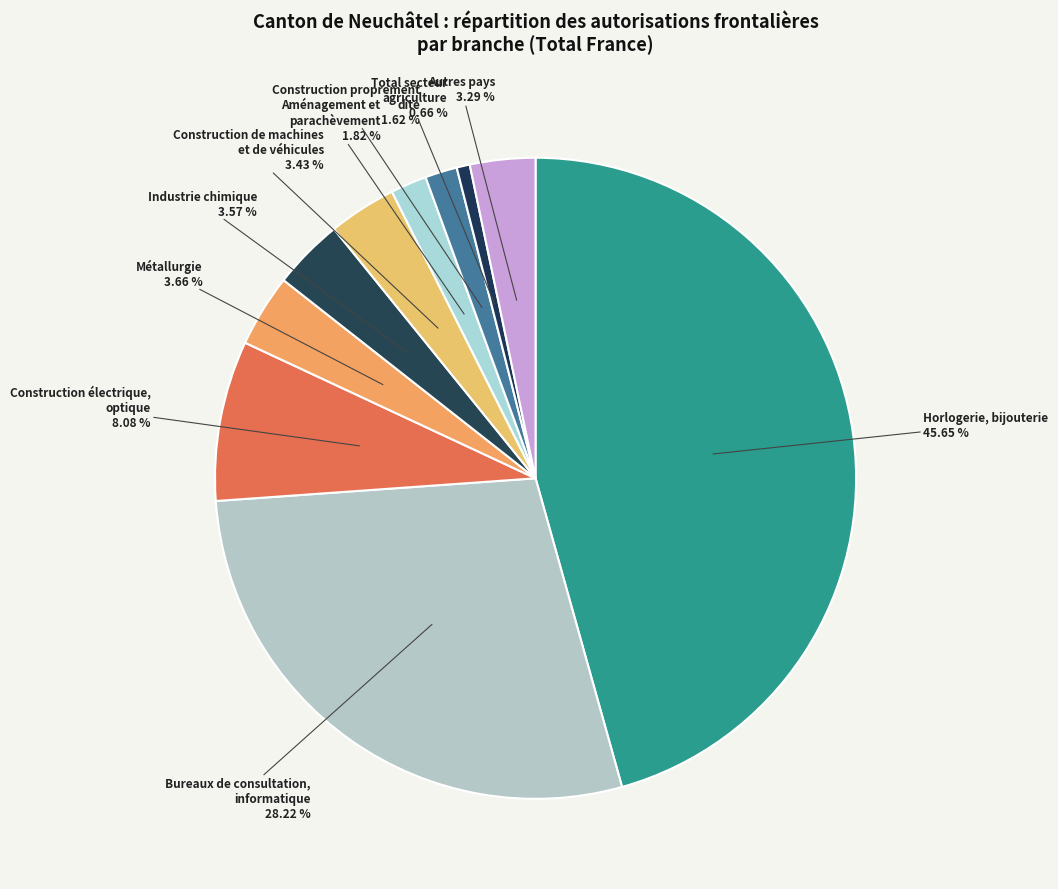

What is the ratio of the value at Horlogerie, bijouterie to the value at Industrie chimique?

12.8